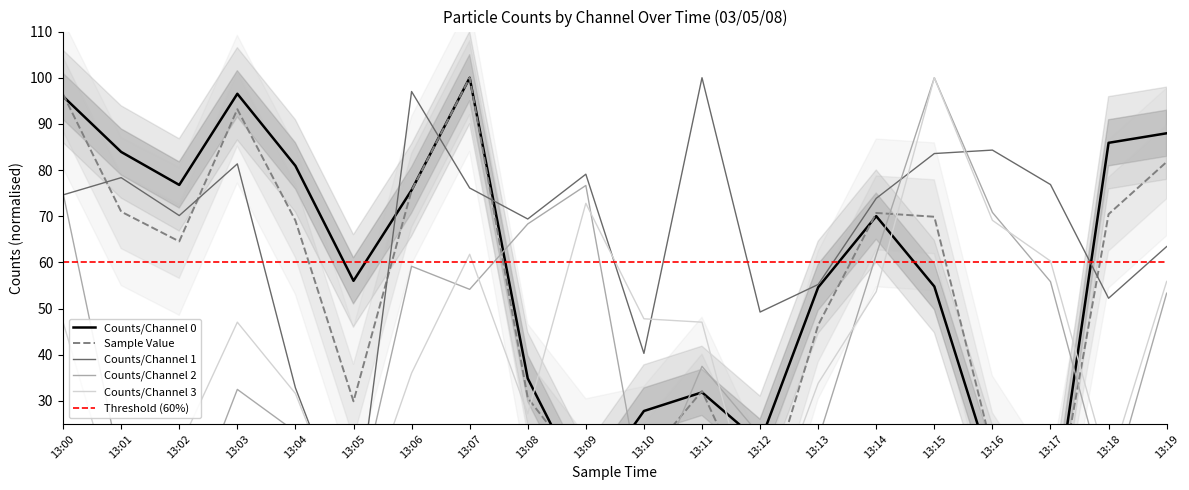

What is the average value of the Counts/Channel 1 series?

66.9